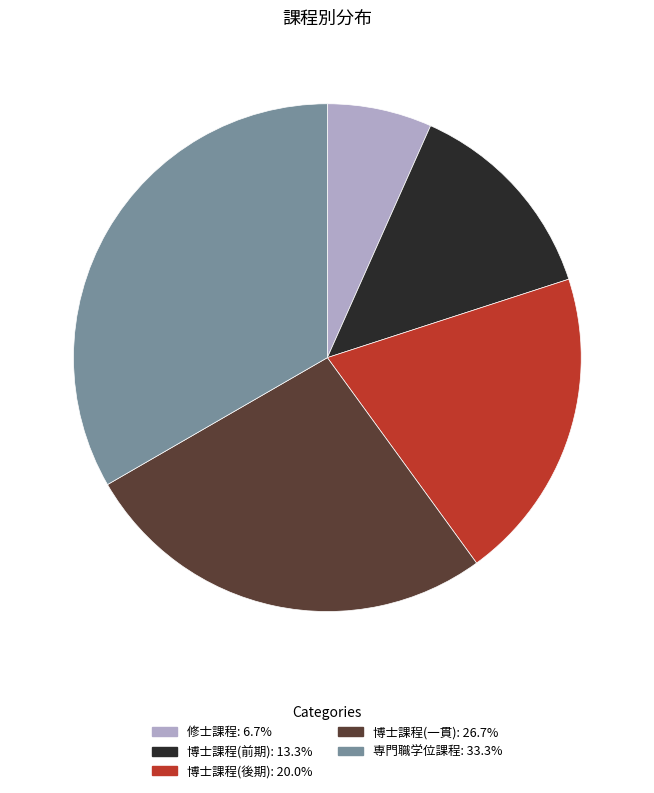

Do 博士課程(前期) and 専門職学位課程 together represent more than half of the pie?

No